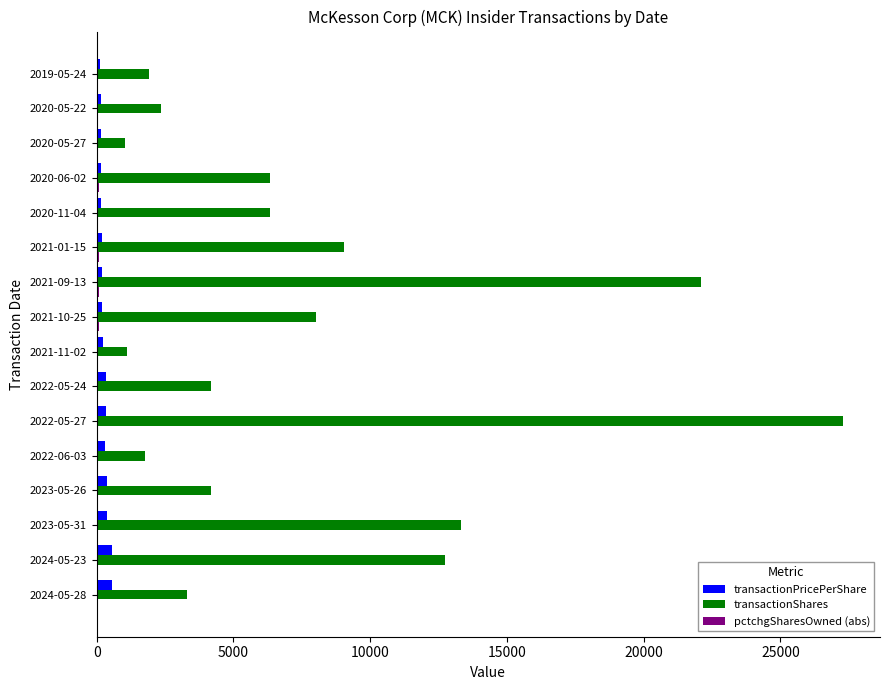

Where is transactionShares nearest to the value 14157?

2023-05-31